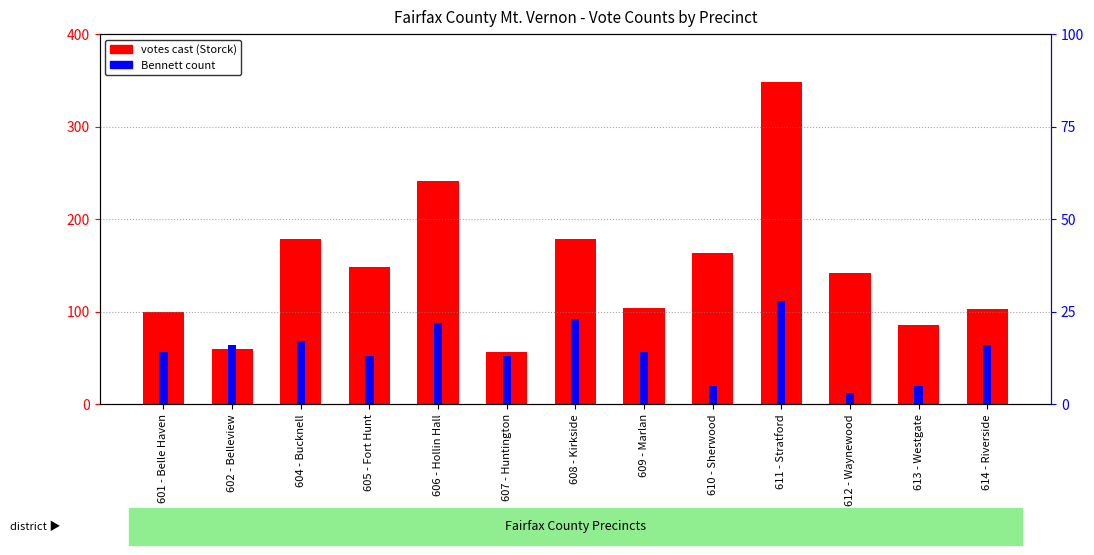

How many data points in Daniel Gar Storck (votes) are less than 142?

6